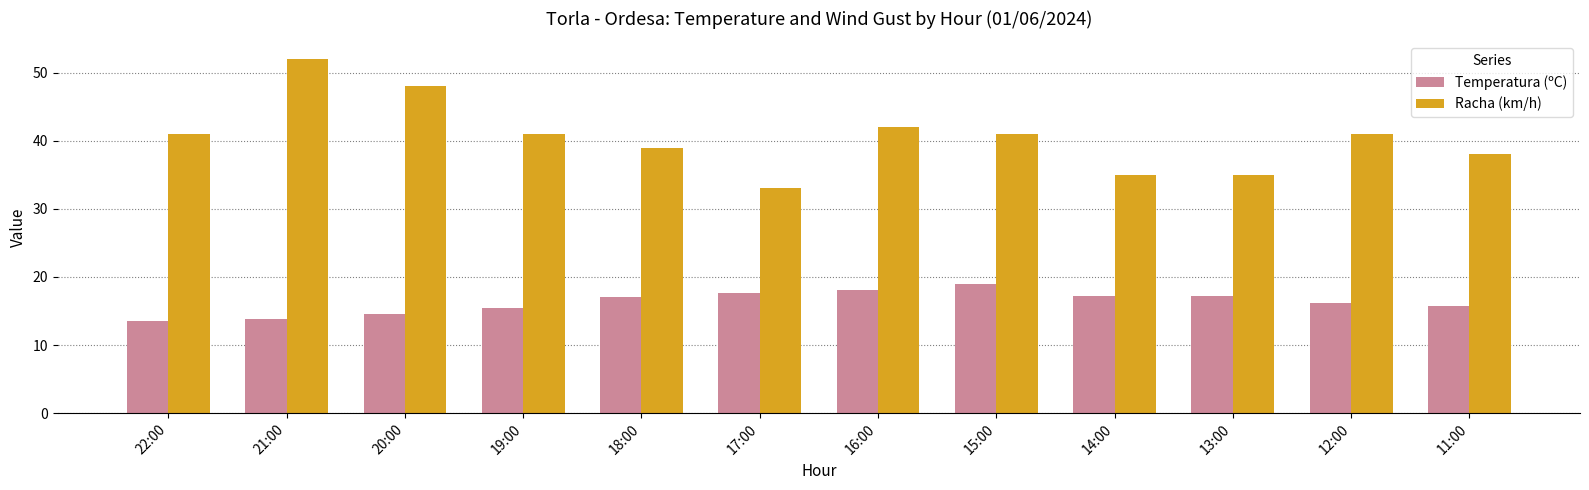

What is the total value across all series at 13:00?

52.2